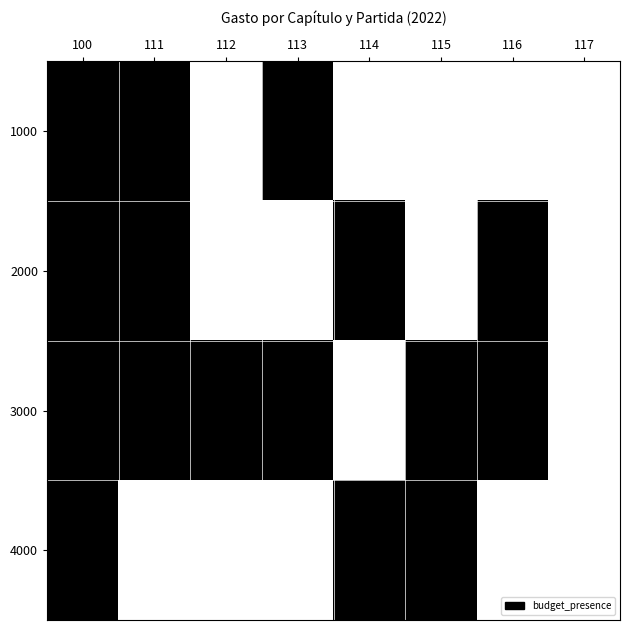

At which category is the sum across all series the highest?

100